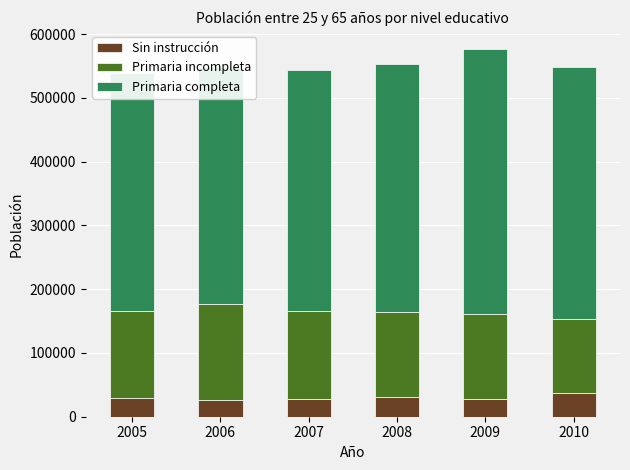

The value of Sin instrucción at 2007 is 27994. True or false?

True